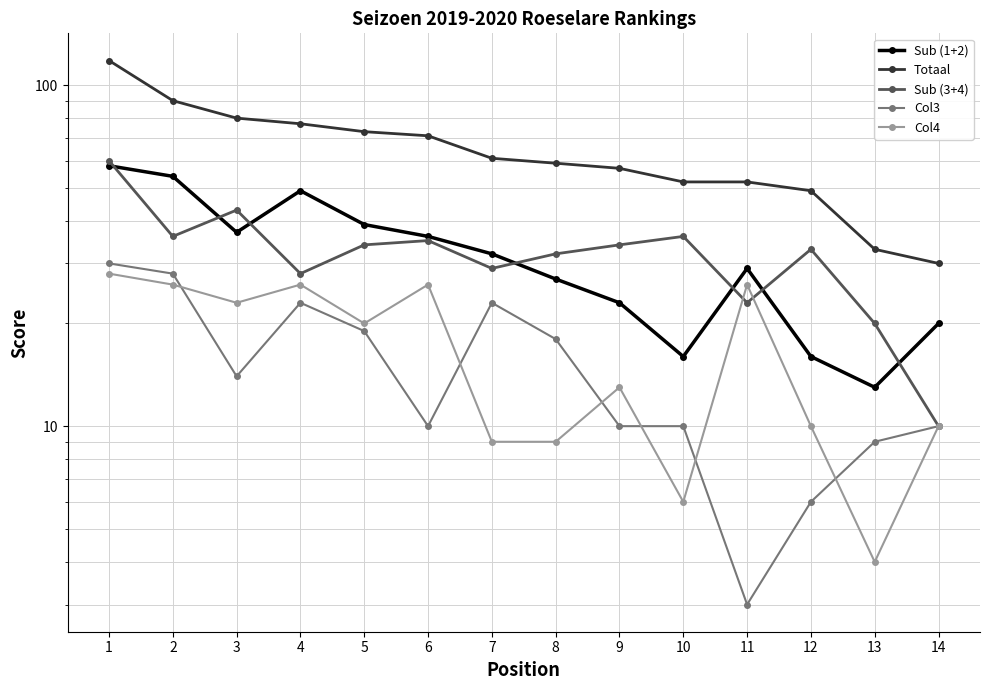

Reading right to left, list all the values displayed in this chart.

Sub (1+2): 14=20	13=13	12=16	11=29	10=16	9=23	8=27	7=32	6=36	5=39	4=49	3=37	2=54	1=58
Totaal: 14=30	13=33	12=49	11=52	10=52	9=57	8=59	7=61	6=71	5=73	4=77	3=80	2=90	1=118
Sub (3+4): 14=10	13=20	12=33	11=23	10=36	9=34	8=32	7=29	6=35	5=34	4=28	3=43	2=36	1=60
Col3: 14=10	13=9	12=6	11=3	10=10	9=10	8=18	7=23	6=10	5=19	4=23	3=14	2=28	1=30
Col4: 14=10	13=4	12=10	11=26	10=6	9=13	8=9	7=9	6=26	5=20	4=26	3=23	2=26	1=28